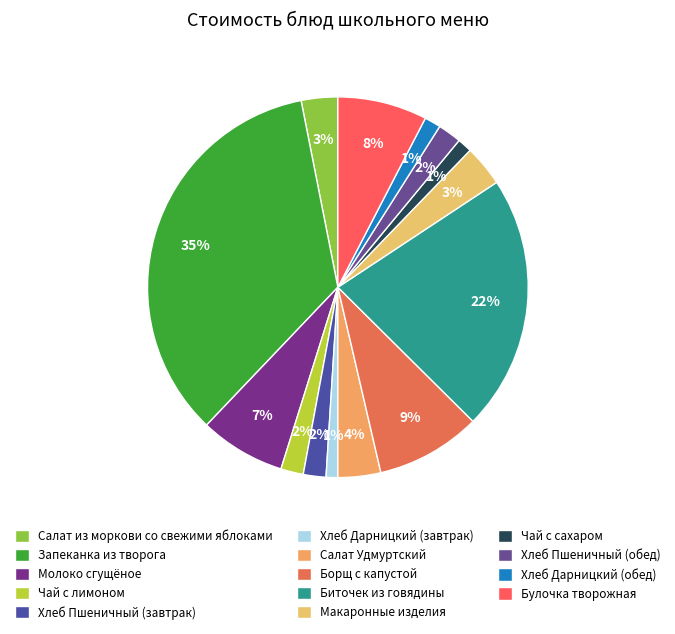

What is the largest slice in the pie chart?

Запеканка из творога